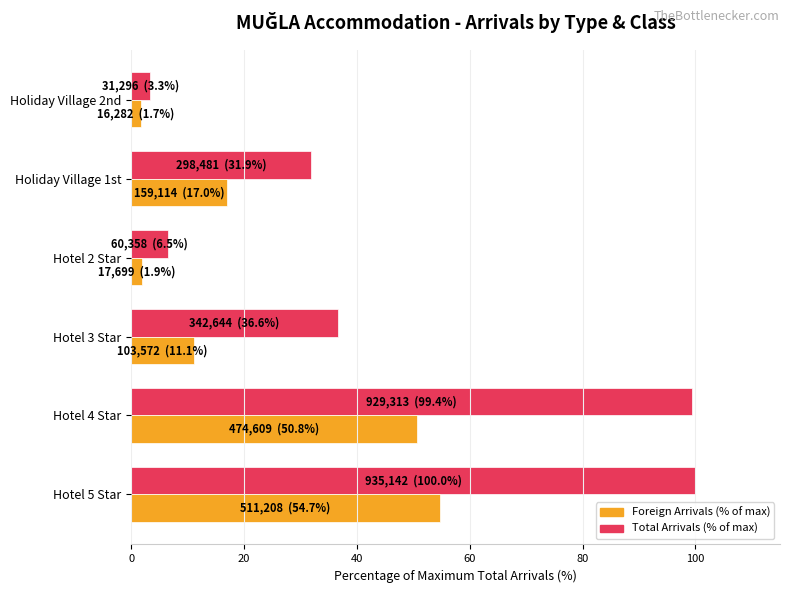

How many data points does each series have?

6